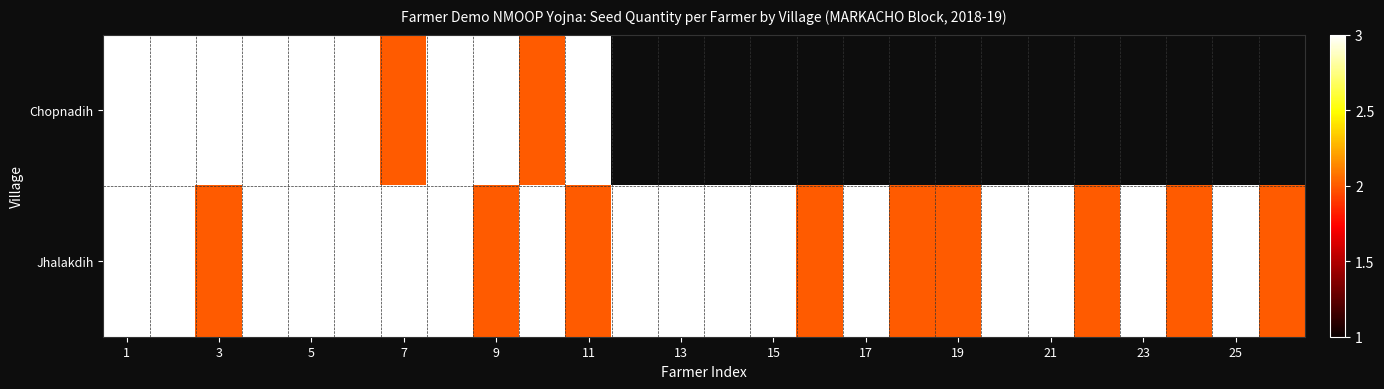

Is the value of Jhalakdih at 15 greater than the value of Chopnadih at 19?

No